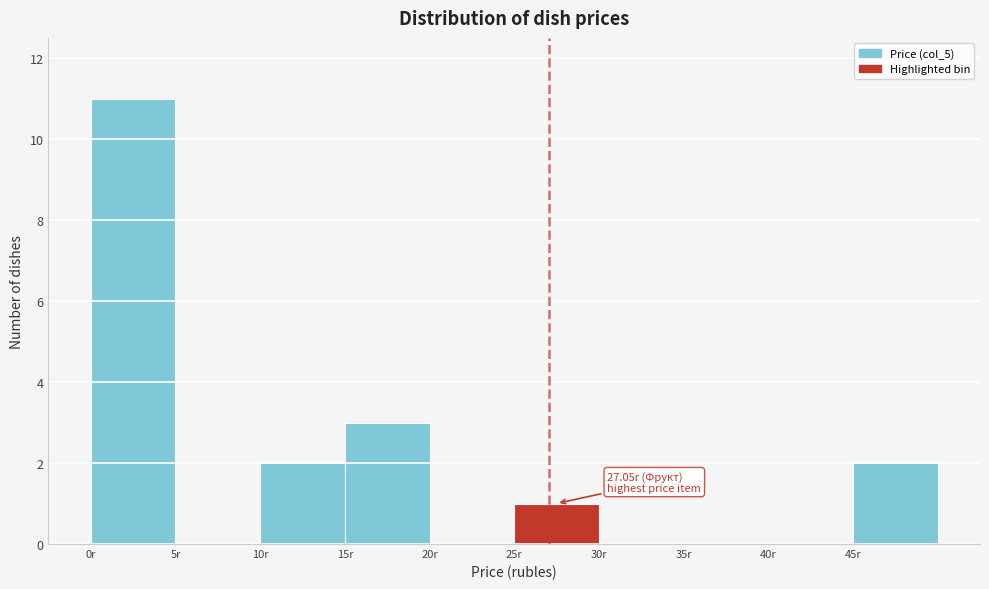

Over which range of the x-axis is the bar tallest?

0 to 5